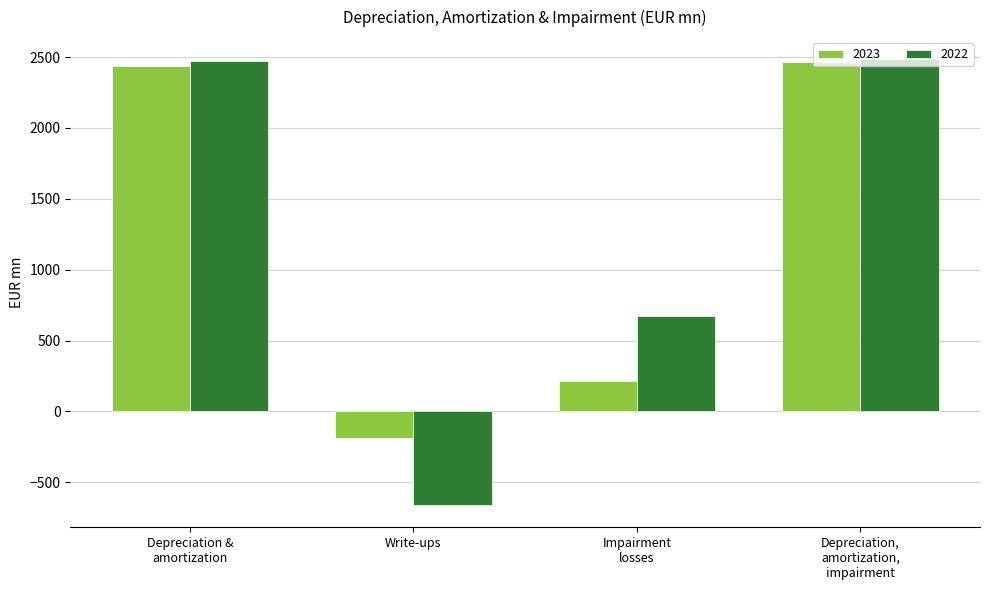

What is the total value across all series at Write-ups?

-849